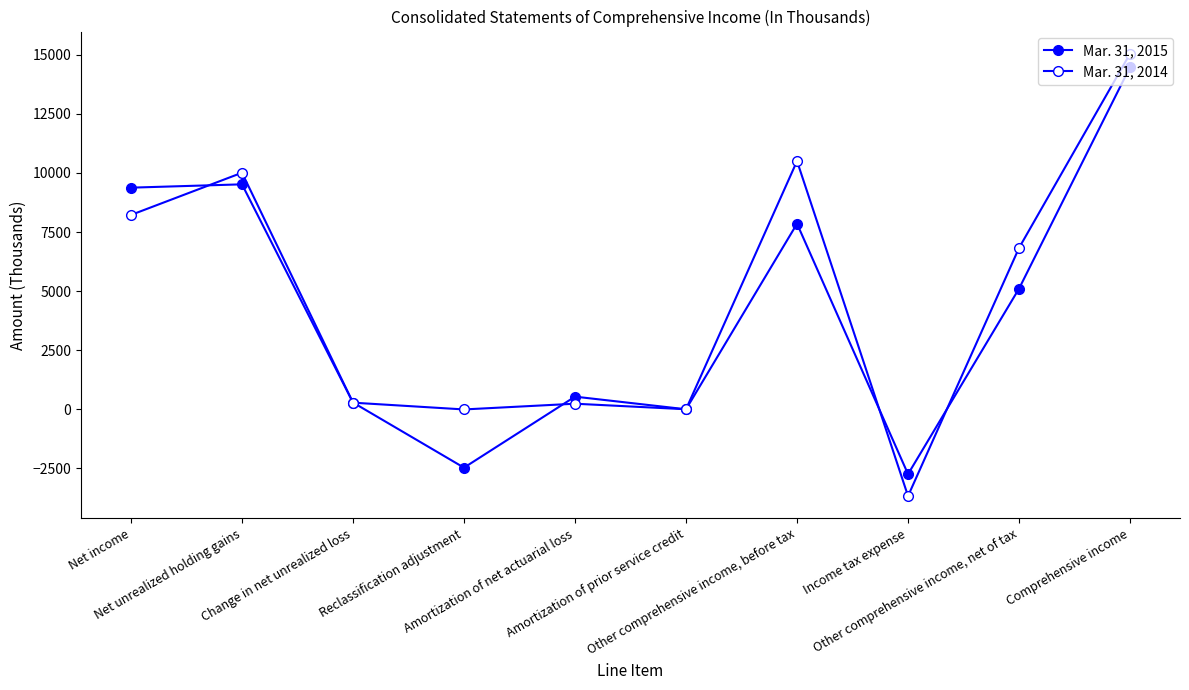

Does the chart have visible grid lines?

No